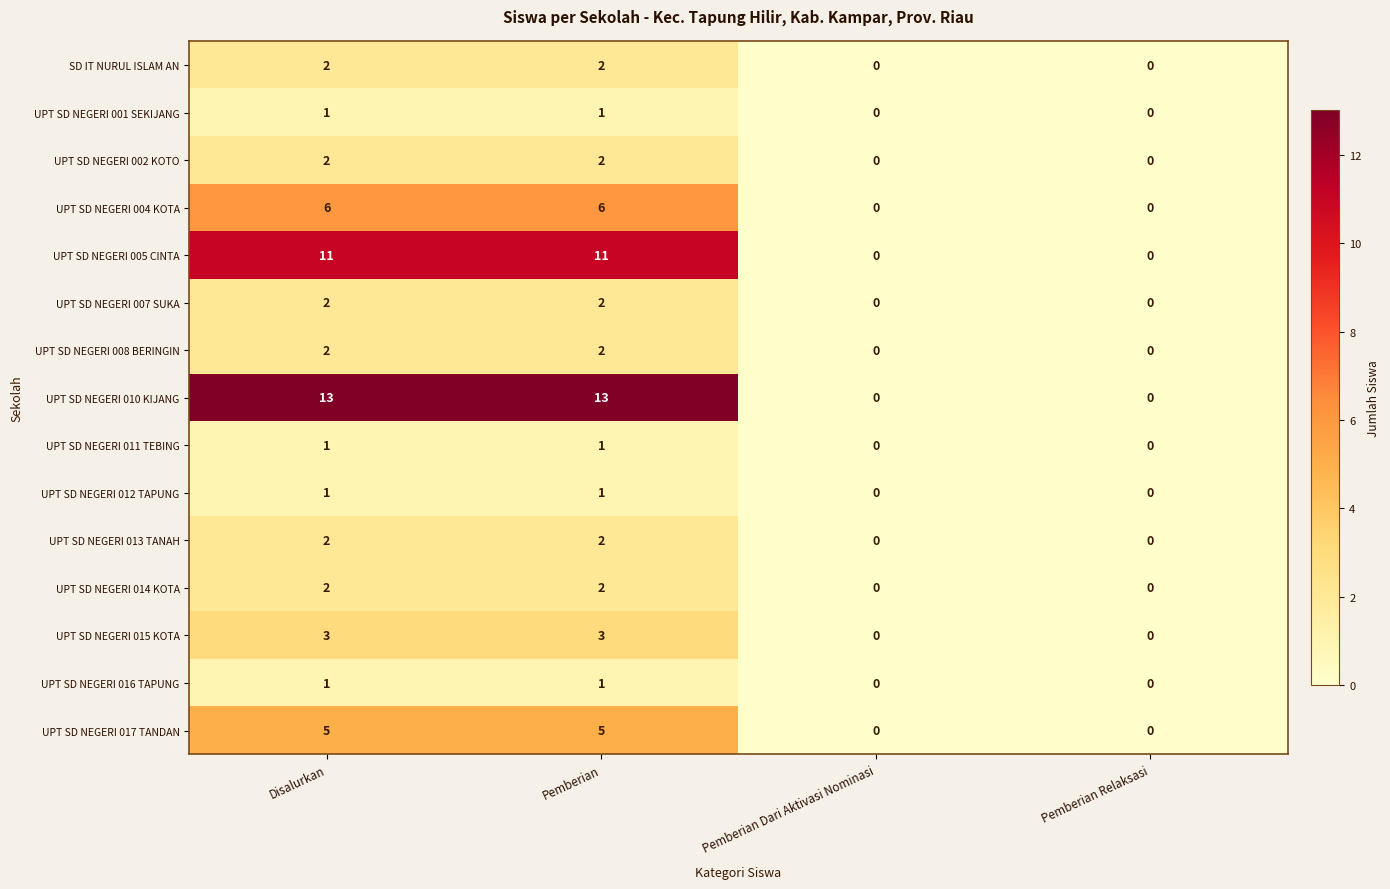

What is the difference between the maximum and minimum values in the UPT SD NEGERI 010 KIJANG series?

13